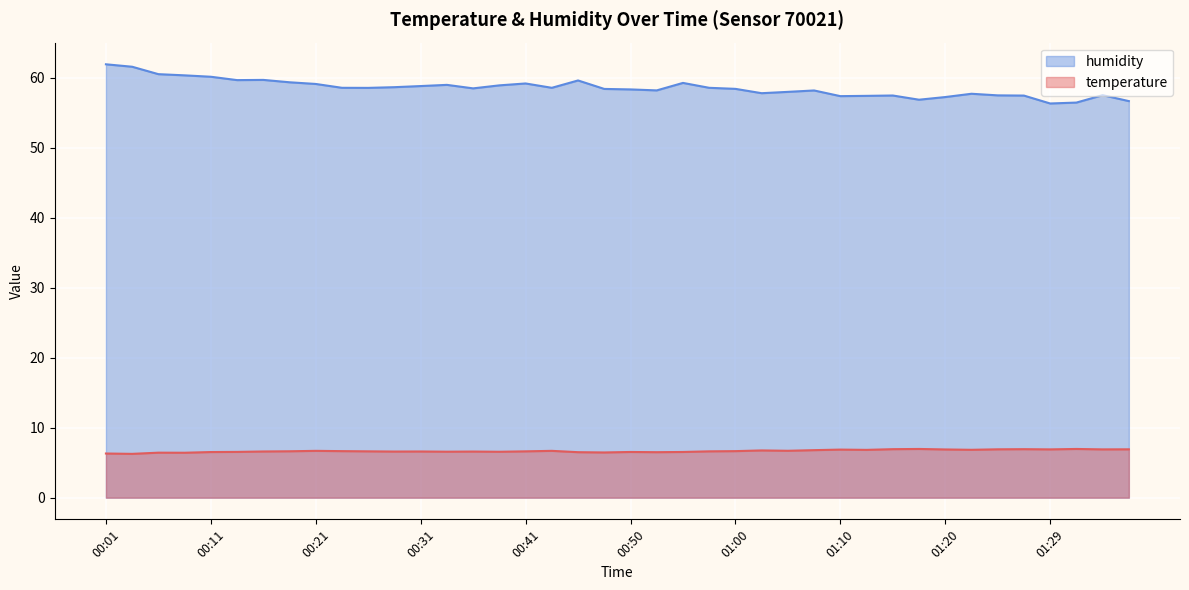

What is the average value of the temperature series?

6.7